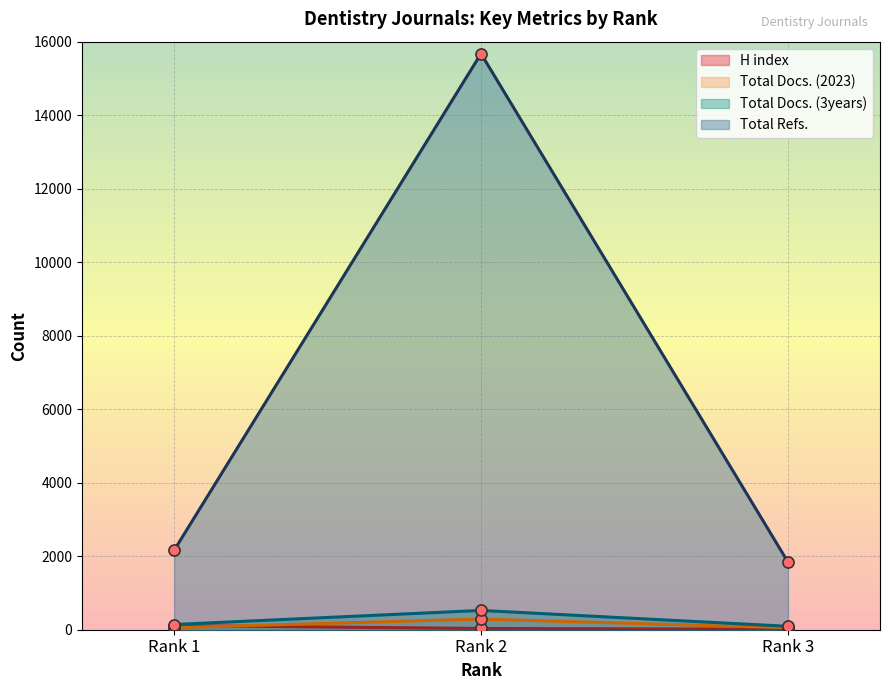

Reading left to right, list all the values displayed in this chart.

H index: 112	34	13
Total Docs. (2023): 55	290	52
Total Docs. (3years): 142	525	93
Total Refs.: 2160	15674	1843